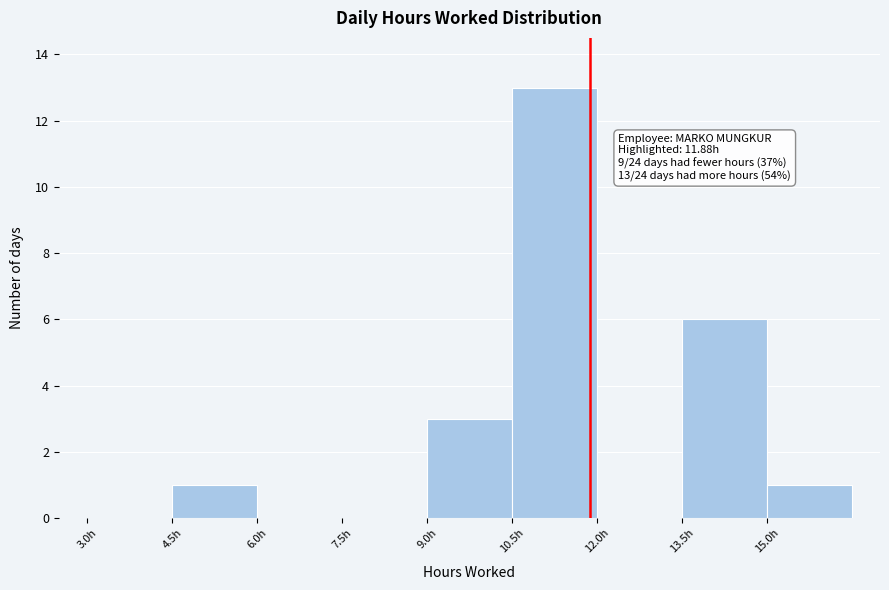

Over which range of the x-axis is the bar tallest?

10.5 to 12.0